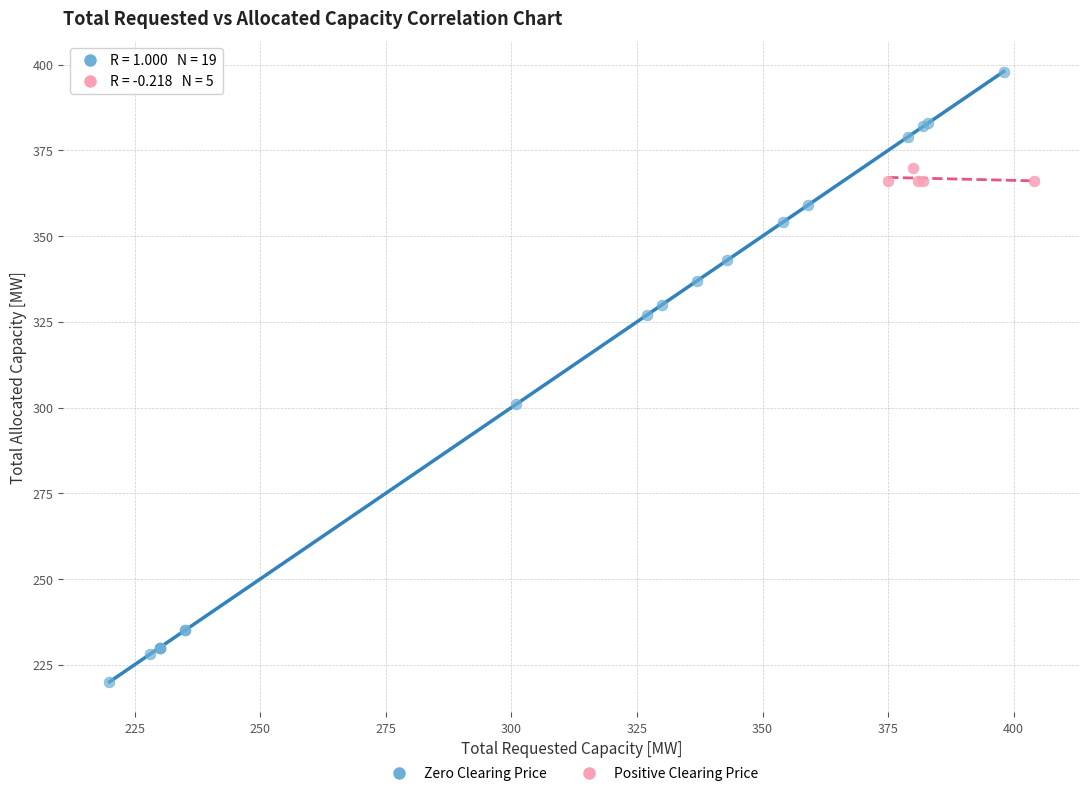

Which series contains the highest Y value?

Zero Clearing Price